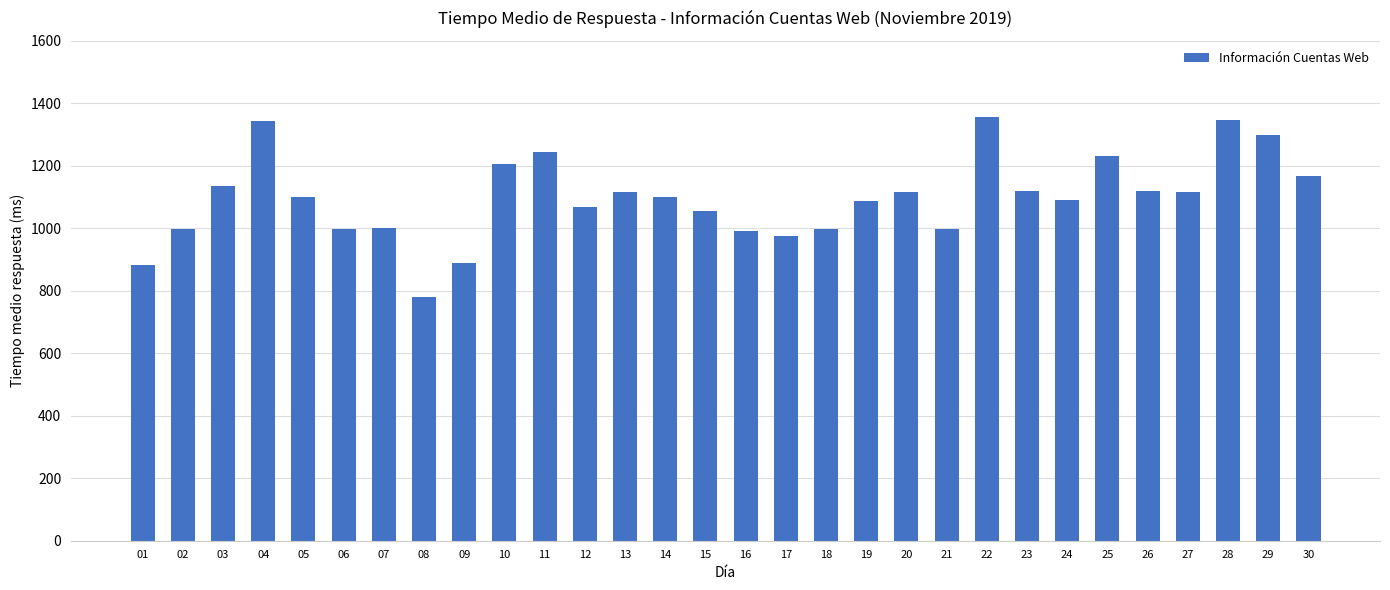

The value at 05 is 1101. True or false?

True